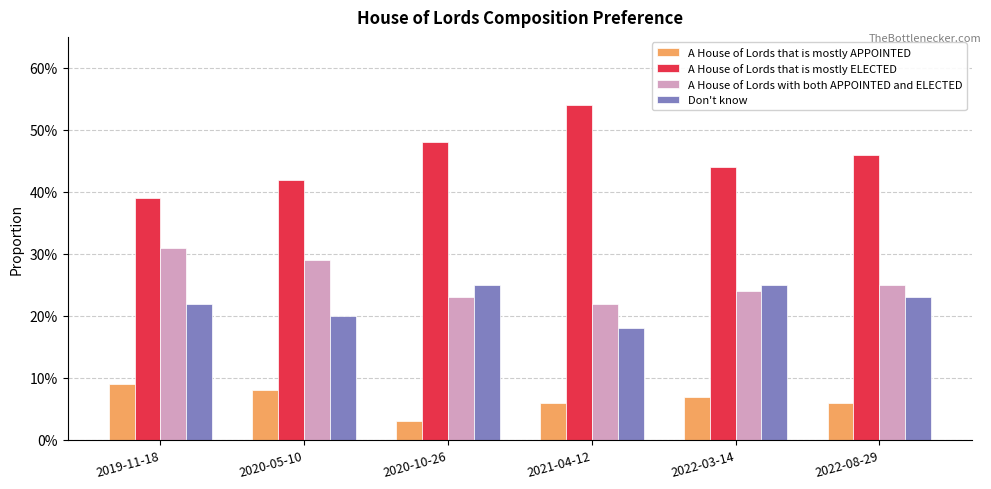

Does the chart contain any negative values?

No